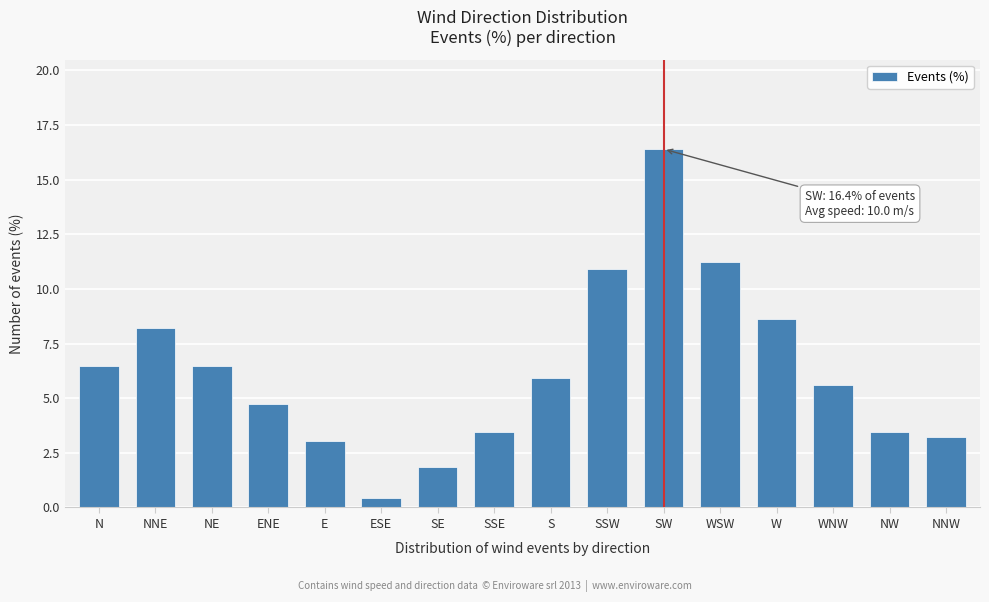

Reading right to left, extract all data points from this chart.

NNW=3.2	NW=3.5	WNW=5.6	W=8.6	WSW=11.2	SW=16.4	SSW=10.9	S=5.9	SSE=3.5	SE=1.9	ESE=0.4	E=3.0	ENE=4.7	NE=6.5	NNE=8.2	N=6.5